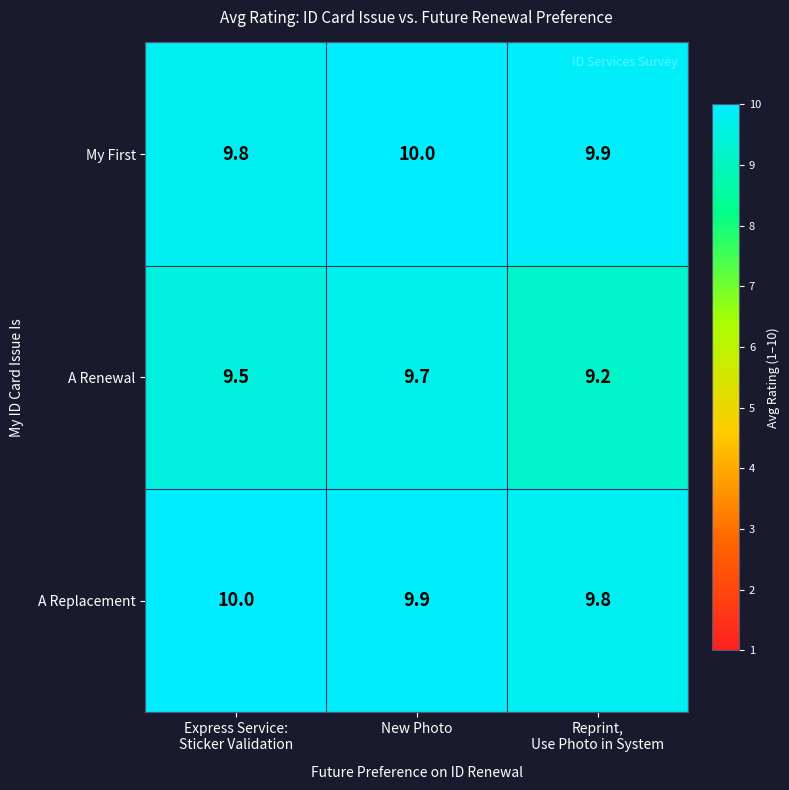

Which series has the largest range (max minus min)?

A Renewal